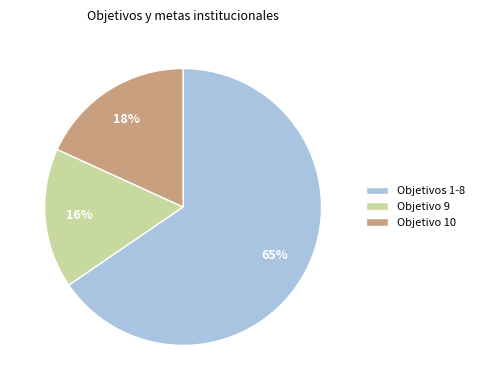

Is the sum of Objetivo 9 and Objetivo 10 greater than half?

No